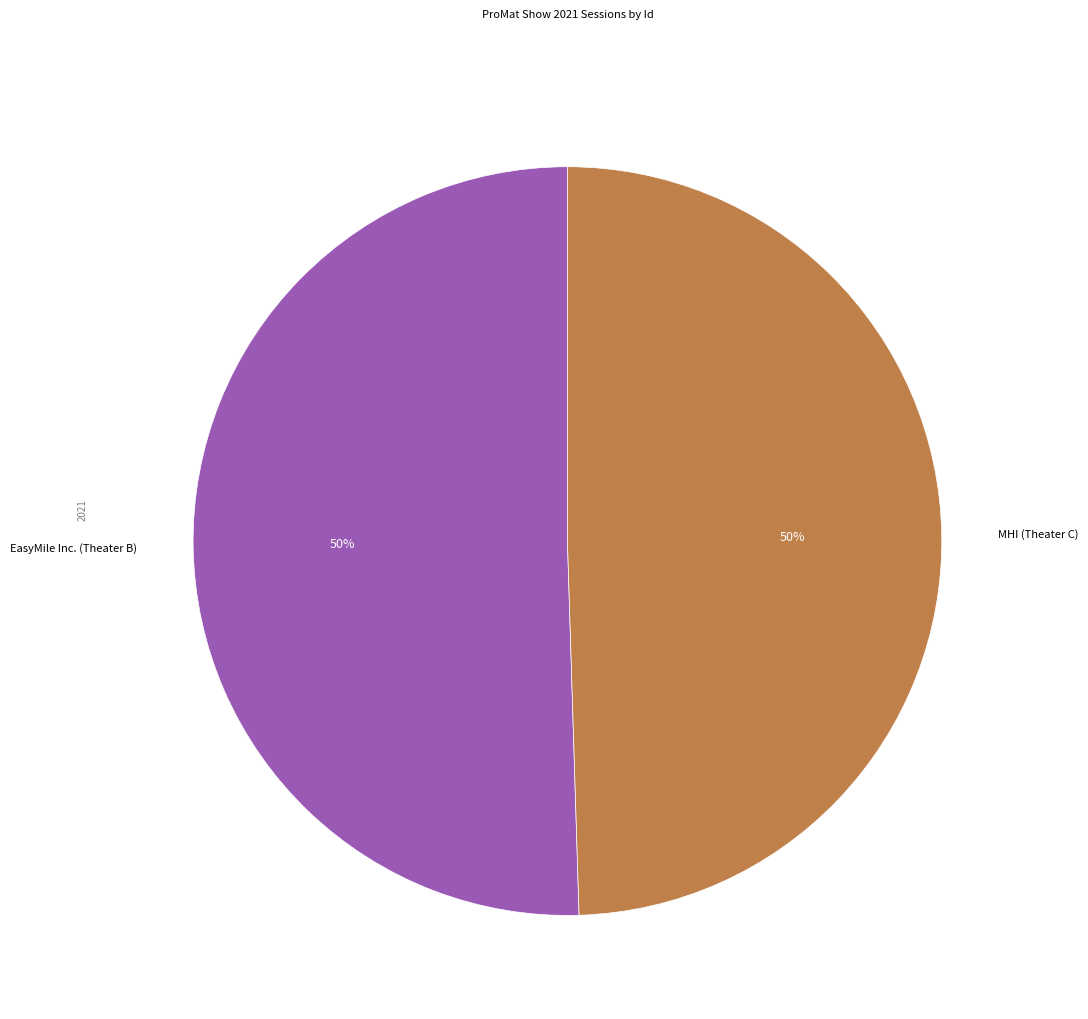

Is the sum of MHI (Theater C) and EasyMile Inc. (Theater B) greater than half?

Yes